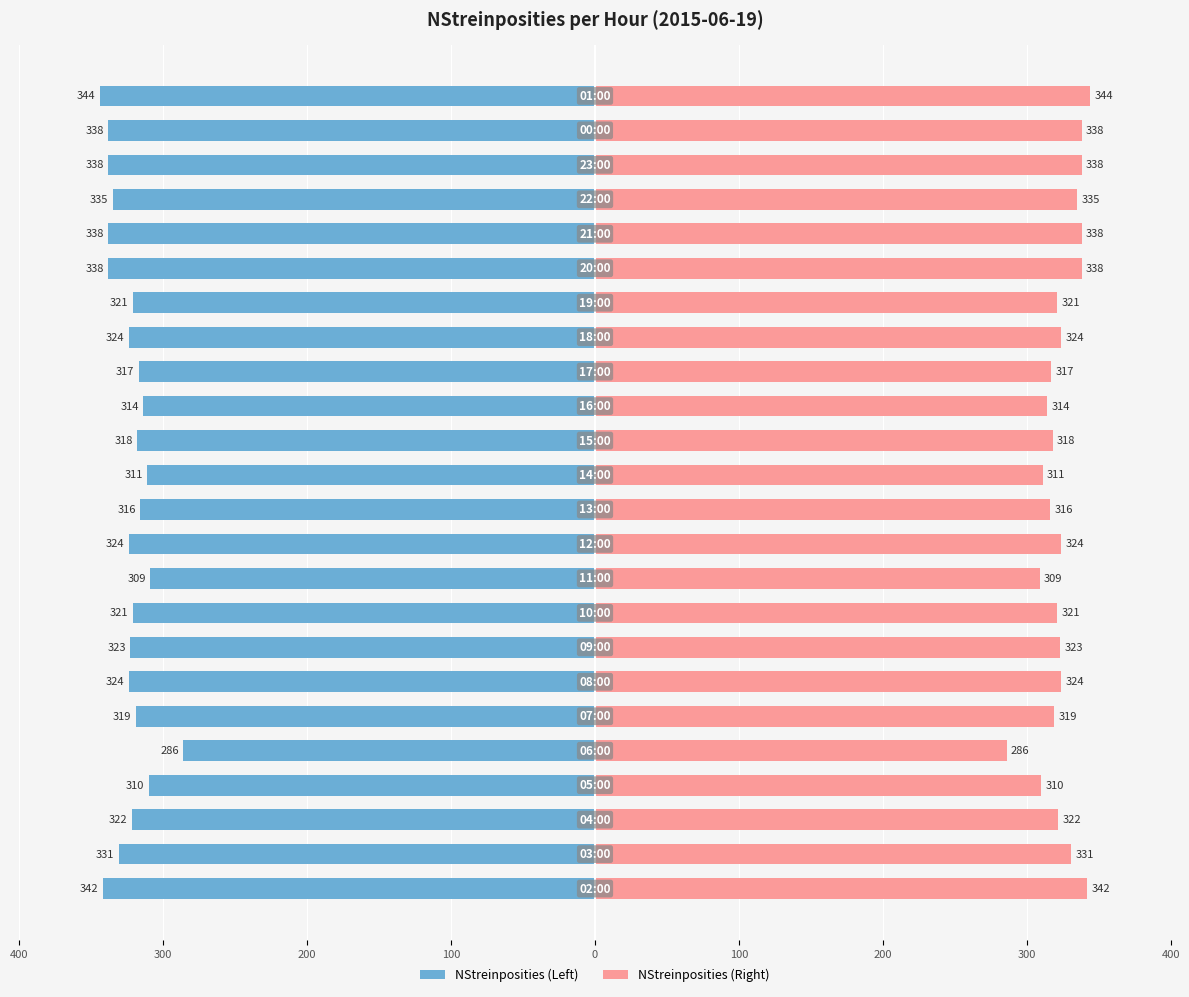

Are the bars grouped side by side (vs. stacked)?

Yes